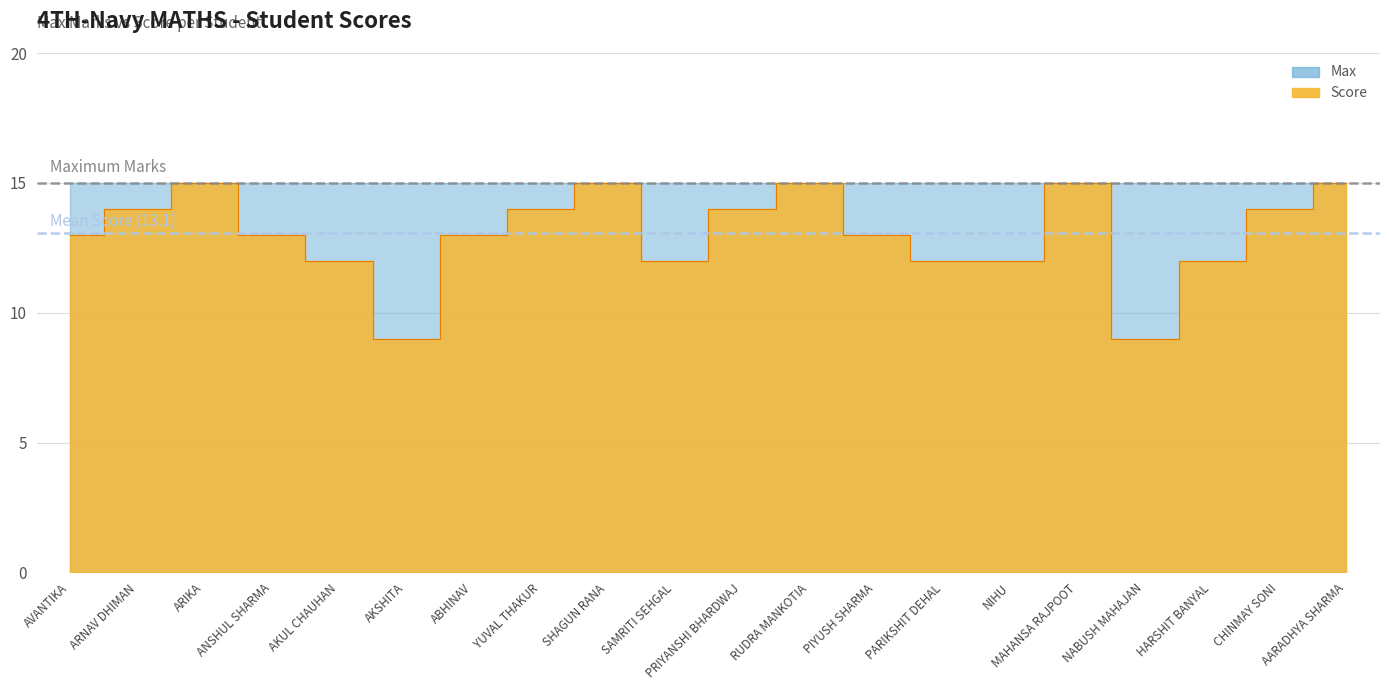

How many lines are shown in the chart?

1